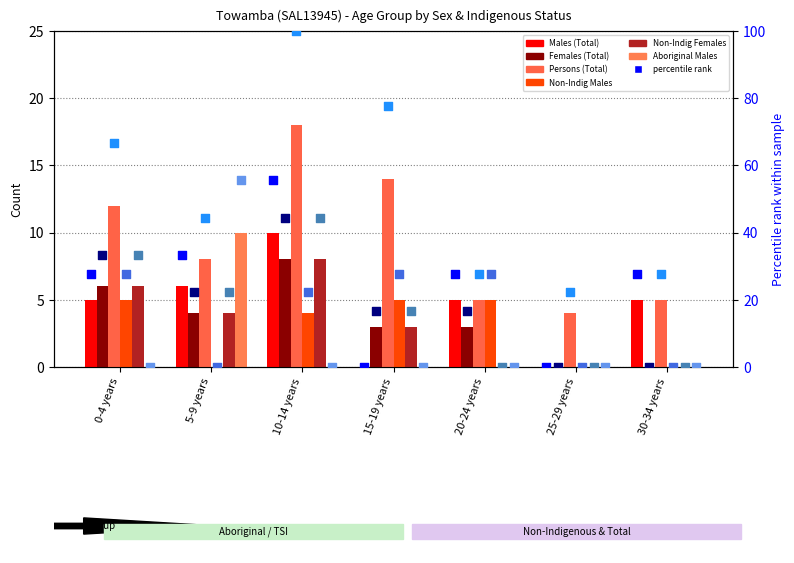

Which series has the largest Y range (max minus min)?

Persons (Total)